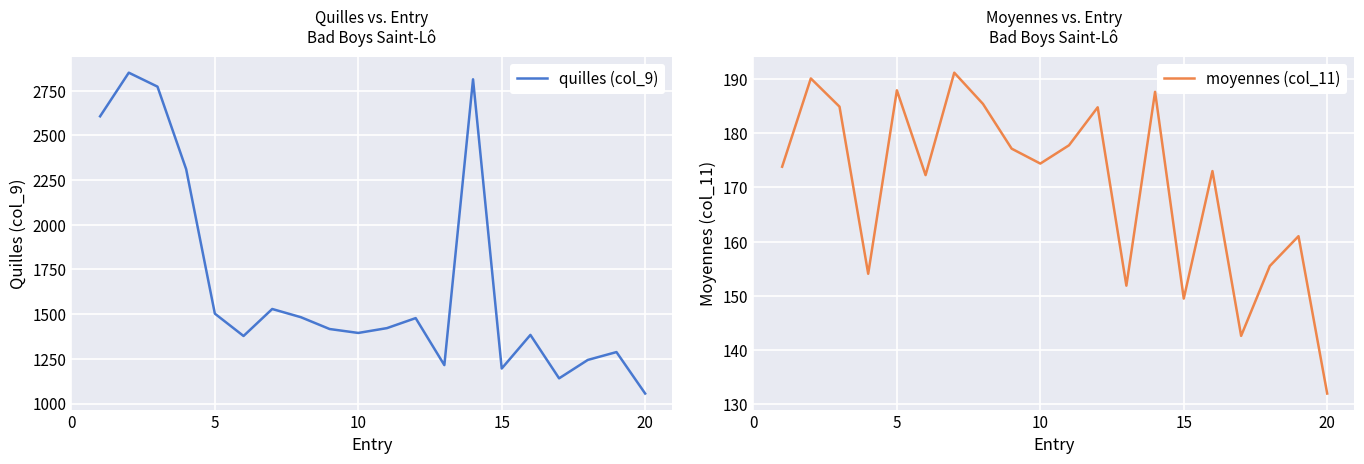

The moyennes (col_11) series shows 244.5 at 5. True or false?

False